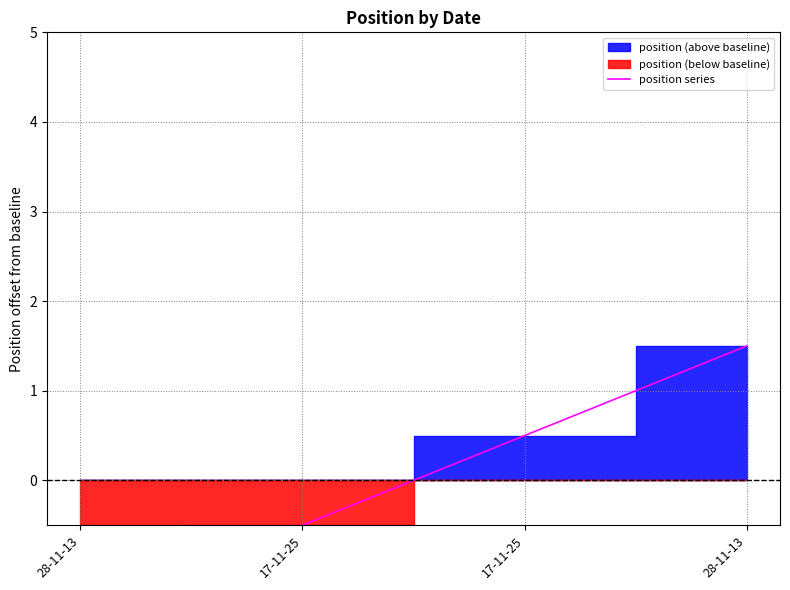

Rank the categories by value from lowest to highest.

28-11-13, 17-11-25, 17-11-25, 28-11-13